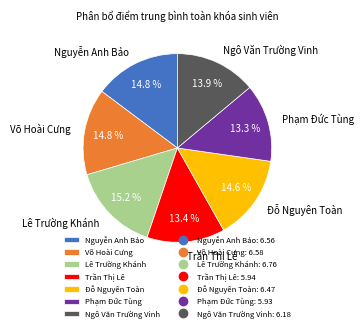

Approximately how many times larger is the value at Lê Trường Khánh compared to Trần Thị Lê?

1.1